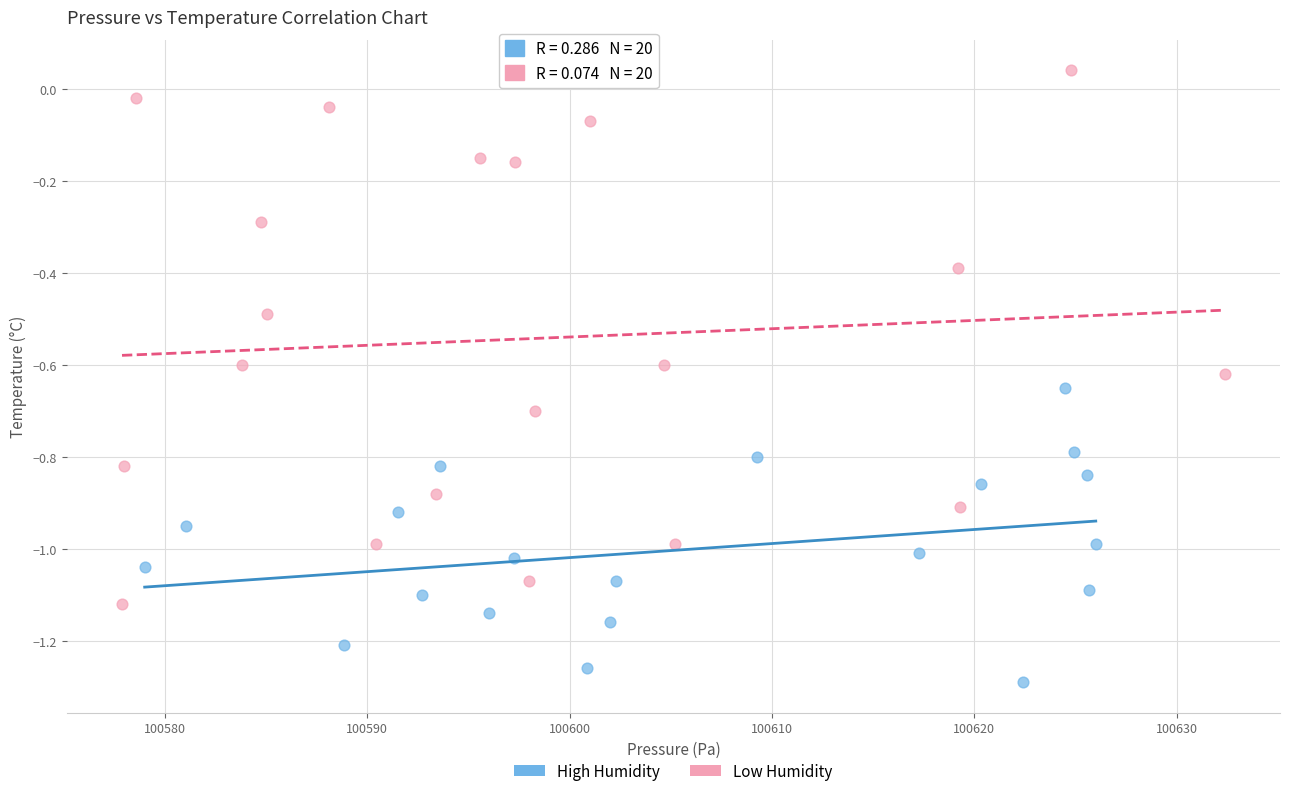

Which series contains the highest Y value?

Low Humidity